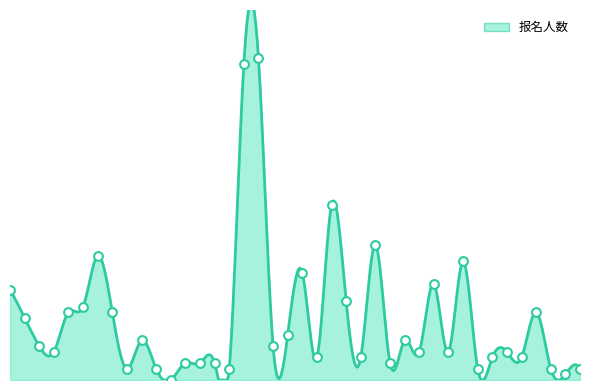

Which series has the largest Y range (max minus min)?

报名人数